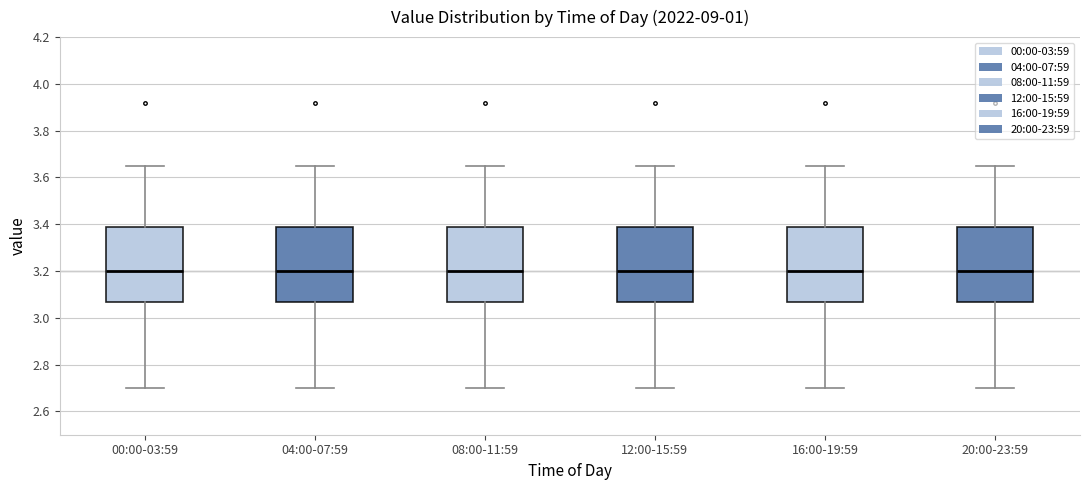

Where does the median line of the box for 08:00-11:59 sit on the y-axis? The values are not printed on the chart, so give them approximately, as read against the axis.

3.20